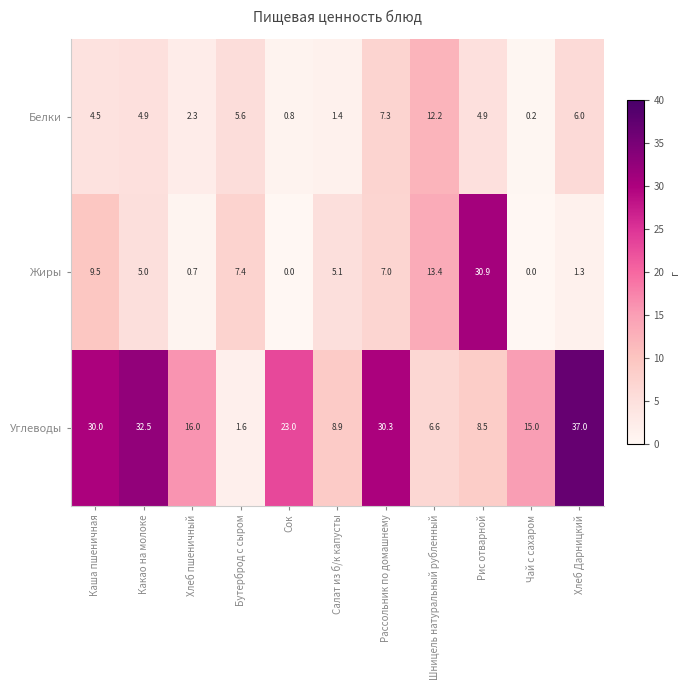

True or false: Углеводы has a value of 32.5 at Какао на молоке.

True